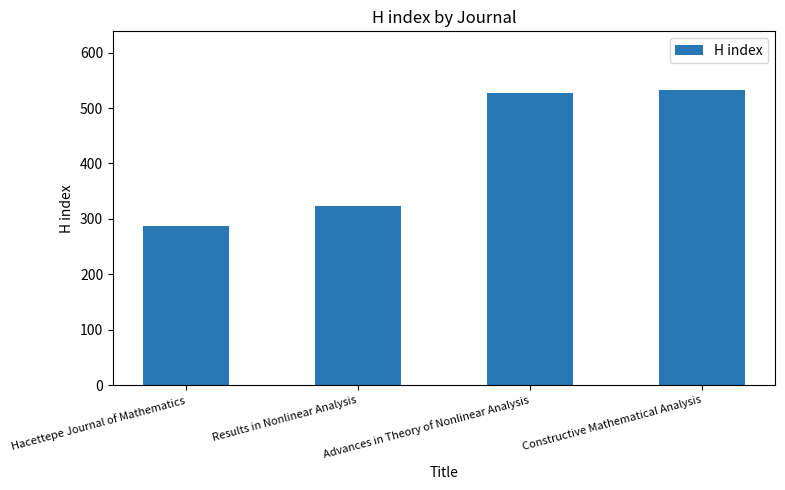

True or false: the data shows 288 at Hacettepe Journal of Mathematics.

True